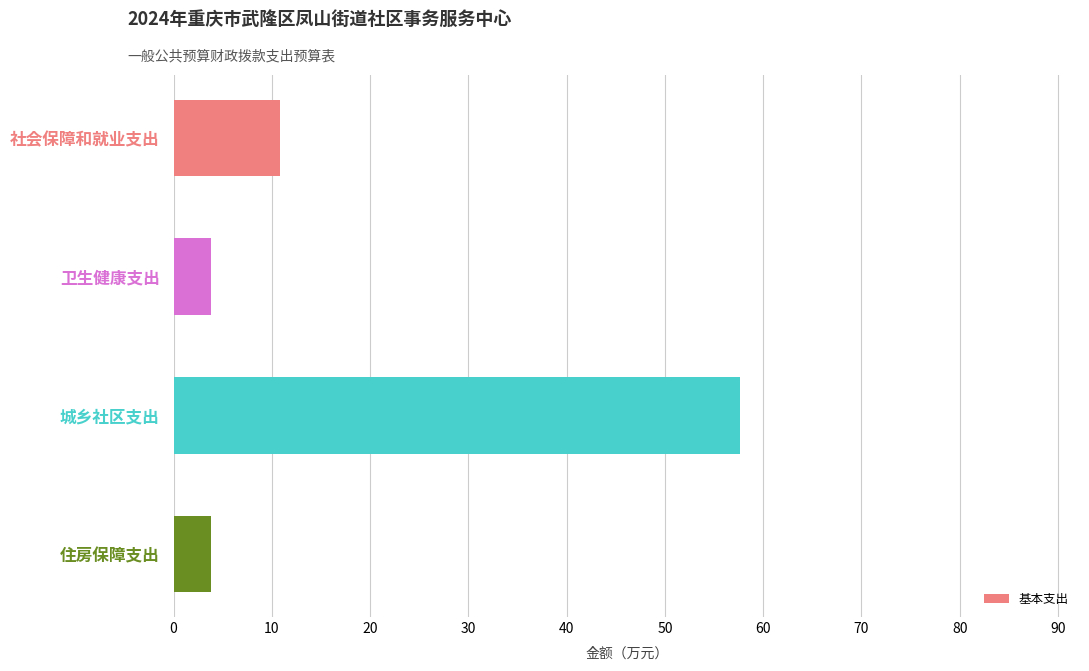

At which label is the value closest to 30?

社会保障和就业支出